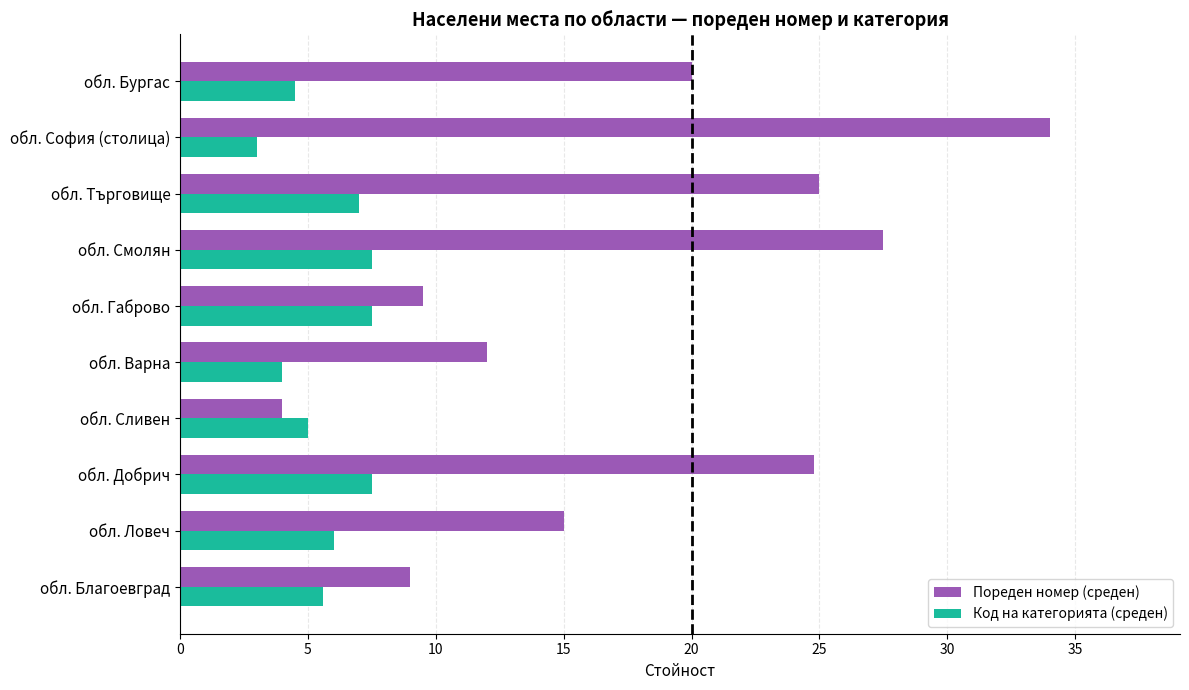

What is the highest value of the Пореден номер (среден) series?

34.0